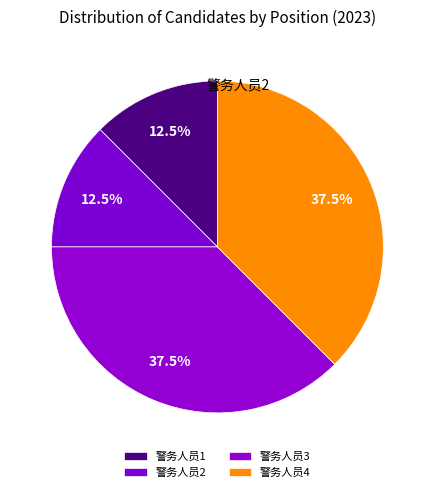

Which category has the smallest portion of the pie?

警务人员1